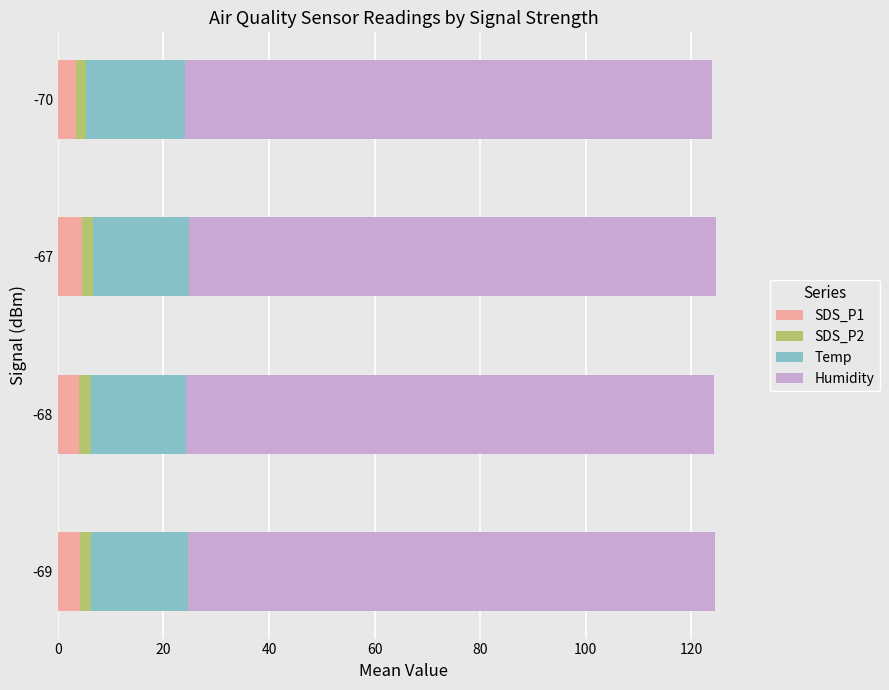

What is the minimum value for SDS_P1?

3.5